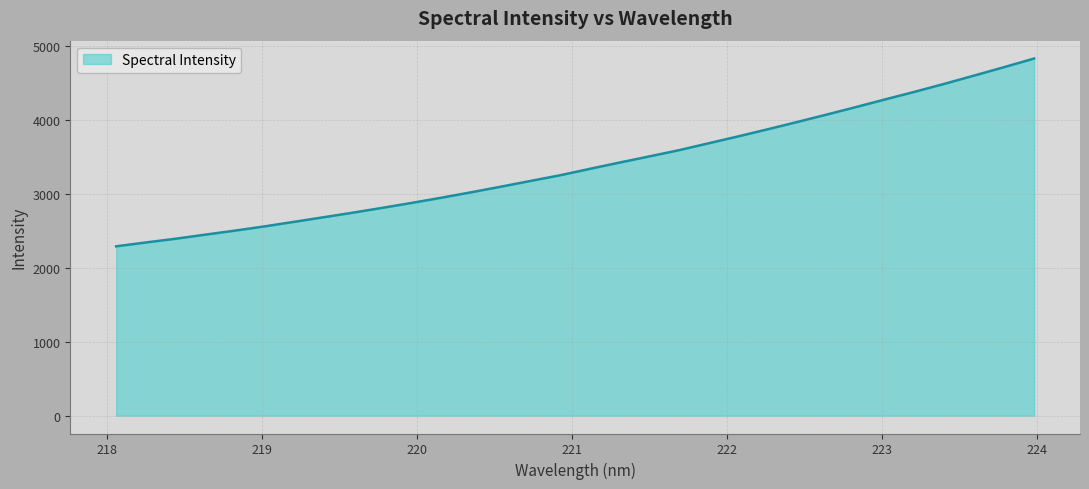

What is the maximum value shown in the chart?

4833.0